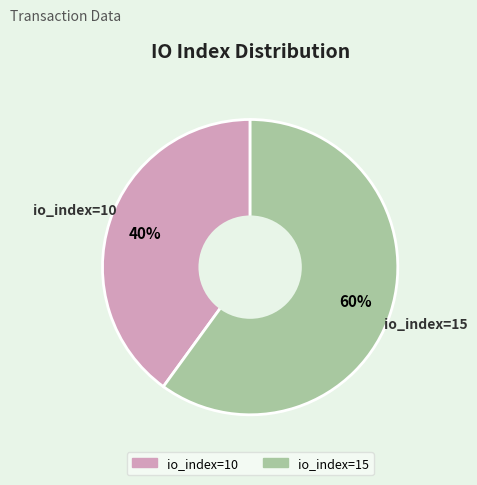

What is the ratio of the value at io_index=10 to the value at io_index=15?

0.7